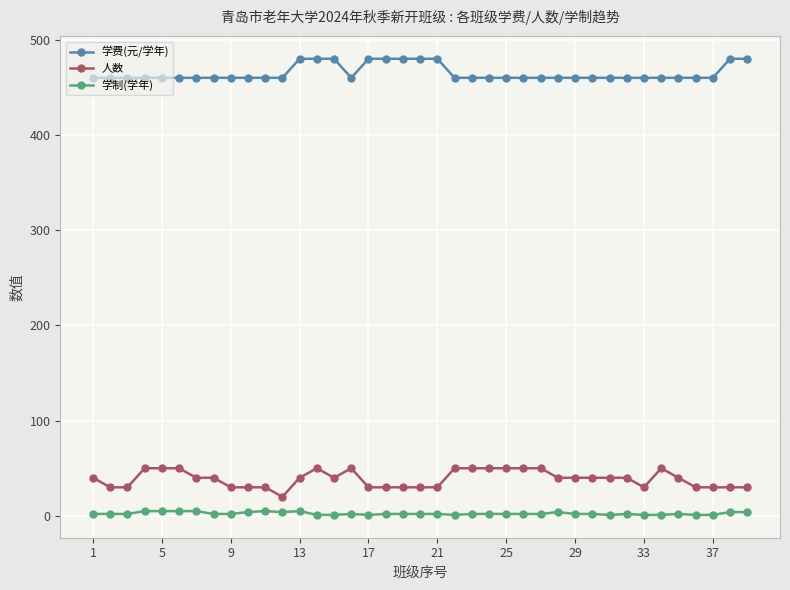

At how many categories does at least one series exceed 361?

39